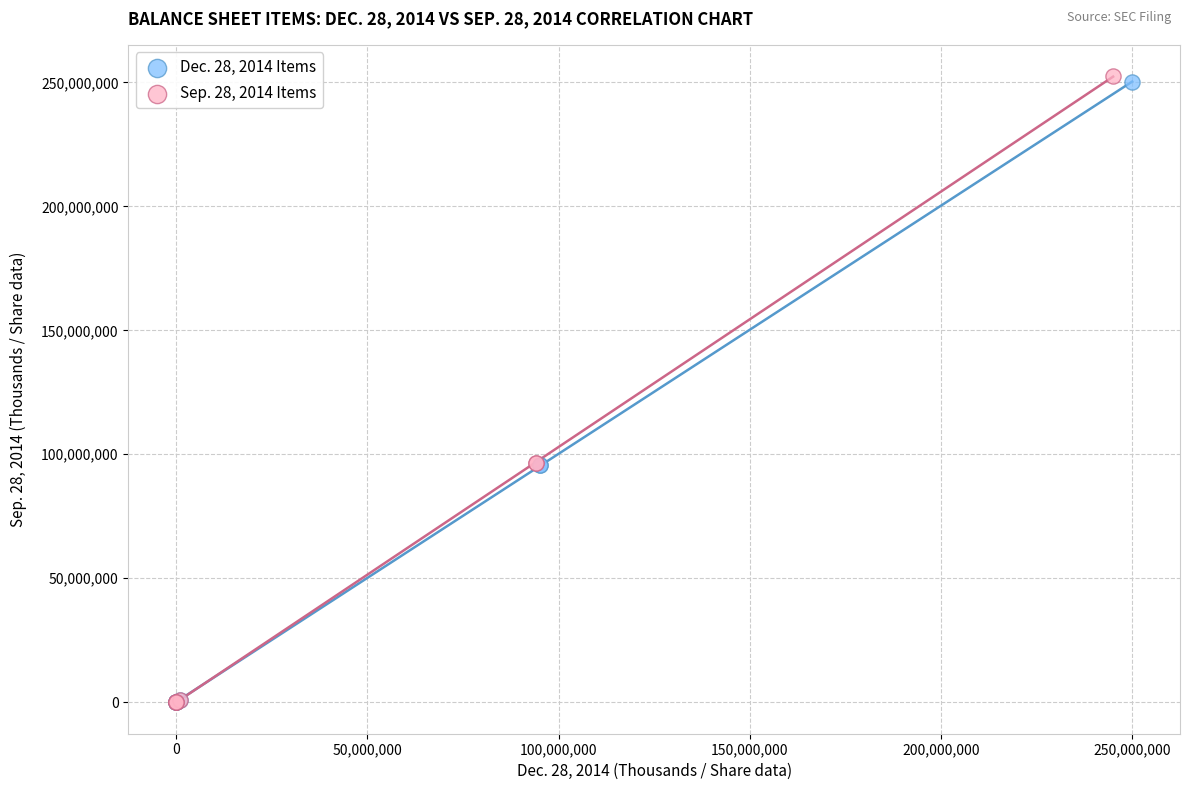

Which series has the largest Y range (max minus min)?

Sep. 28, 2014 Items